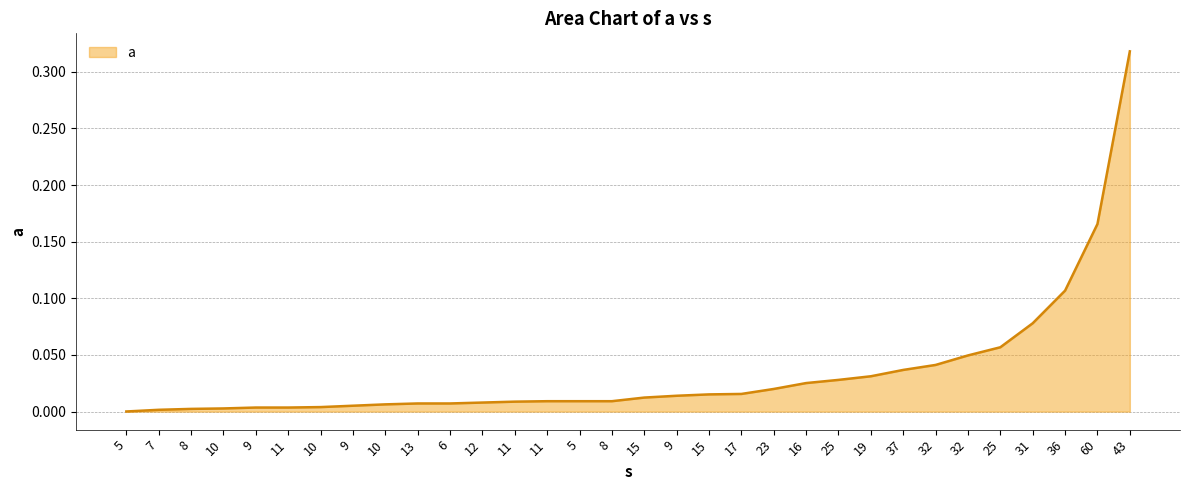

How many lines are shown in the chart?

1